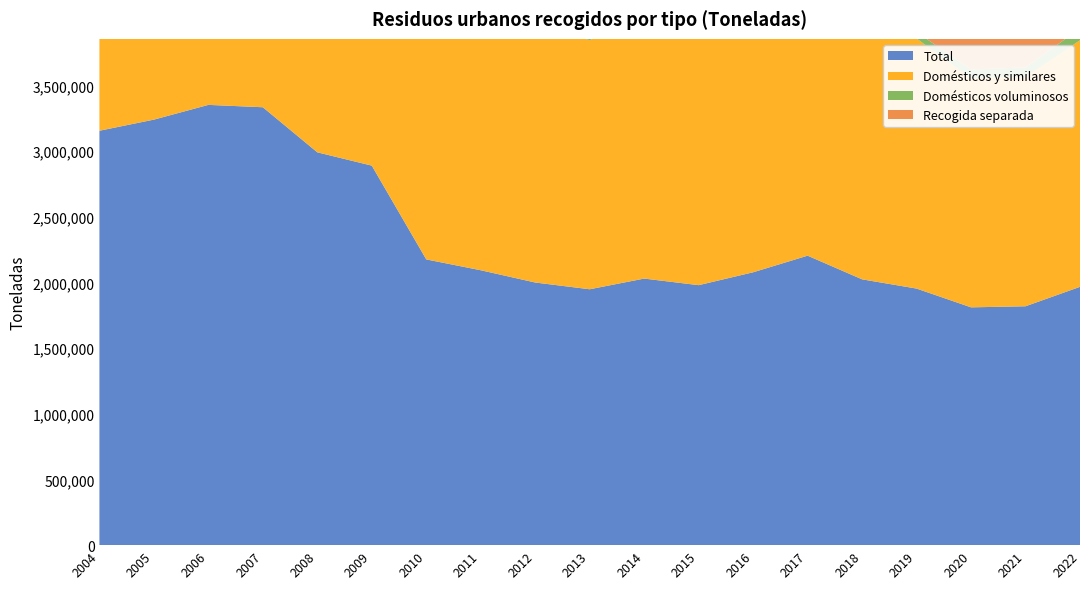

Reading left to right, what are all the values shown in this chart?

Total: 2004=3155308	2005=3239910	2006=3352172	2007=3334128	2008=2990989	2009=2889577	2010=2175552	2011=2093104	2012=1999711	2013=1948319	2014=2029663	2015=1979512	2016=2077644	2017=2203991	2018=2023858	2019=1953582	2020=1810627	2021=1818854	2022=1966812
Domésticos y similares: 2004=3063106	2005=3154578	2006=3274815	2007=3290086	2008=2952981	2009=2871439	2010=2108673	2011=2062422	2012=1947739	2013=1897284	2014=1977666	2015=1929269	2016=2017961	2017=2159053	2018=1996857	2019=1903917	2020=1745124	2021=1745906	2022=1877492
Domésticos voluminosos: 2004=92202	2005=85332	2006=77357	2007=44042	2008=38008	2009=18138	2010=66879	2011=30682	2012=51972	2013=51035	2014=51997	2015=50243	2016=59683	2017=44938	2018=27001	2019=49665	2020=65503	2021=72948	2022=89320
Recogida separada: 2004=528549	2005=770809	2006=695611	2007=651085	2008=685333	2009=690874	2010=529659	2011=479813	2012=416686	2013=390998	2014=375321	2015=349317	2016=394312	2017=419524	2018=519173	2019=710645	2020=748563	2021=850870	2022=847434